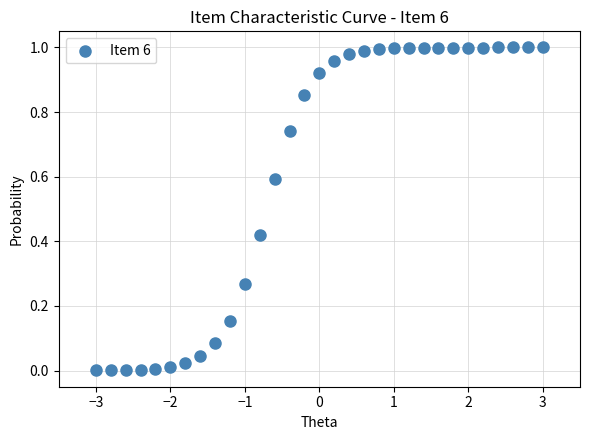

What is the range of X values (max minus min)?

6.0